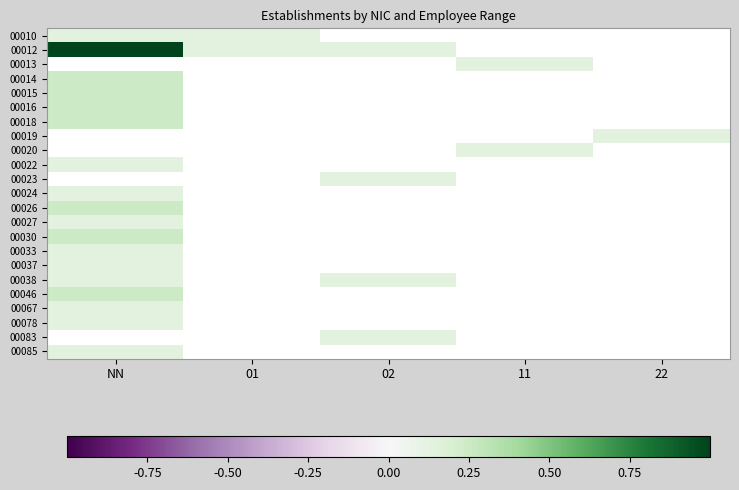

Rank the series by their maximum value, from lowest to highest.

00010, 00027, 00012, 00013, 00033, 00037, 00038, 00067, 00078, 00085, 00014, 00015, 00016, 00018, 00019, 00020, 00022, 00023, 00024, 00026, 00030, 00046, 00083